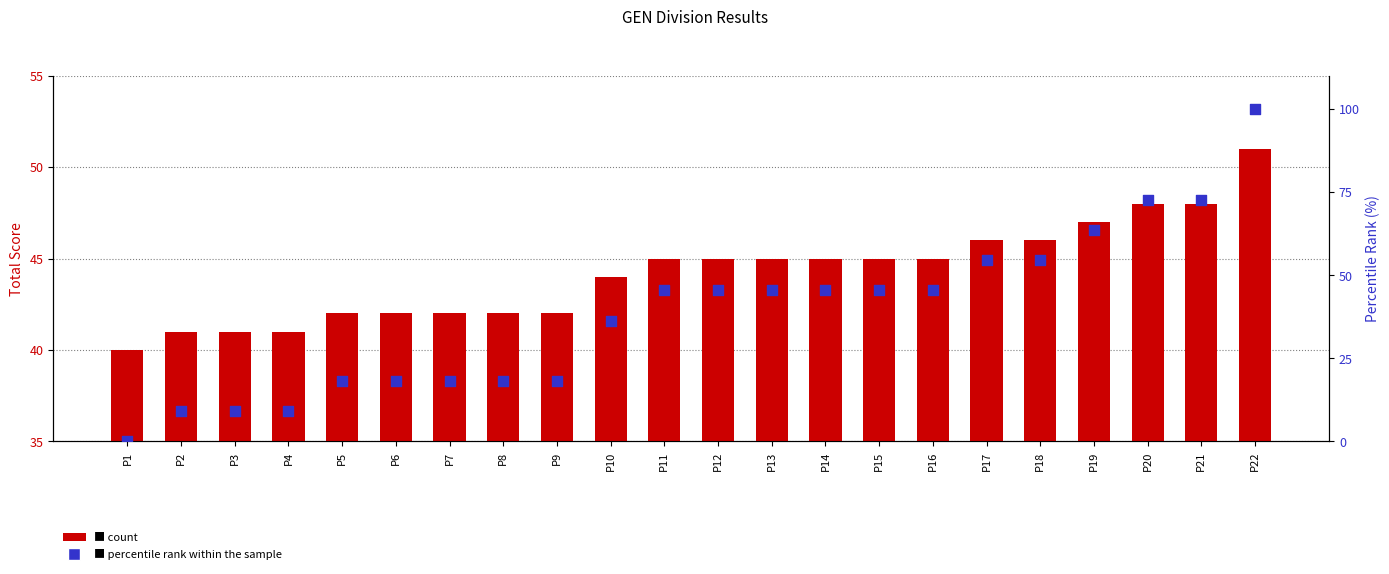

Which series has the largest total across all categories?

count